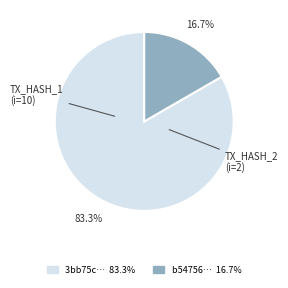

To the nearest percent, what is the difference between the largest and smallest slice percentages?

67%